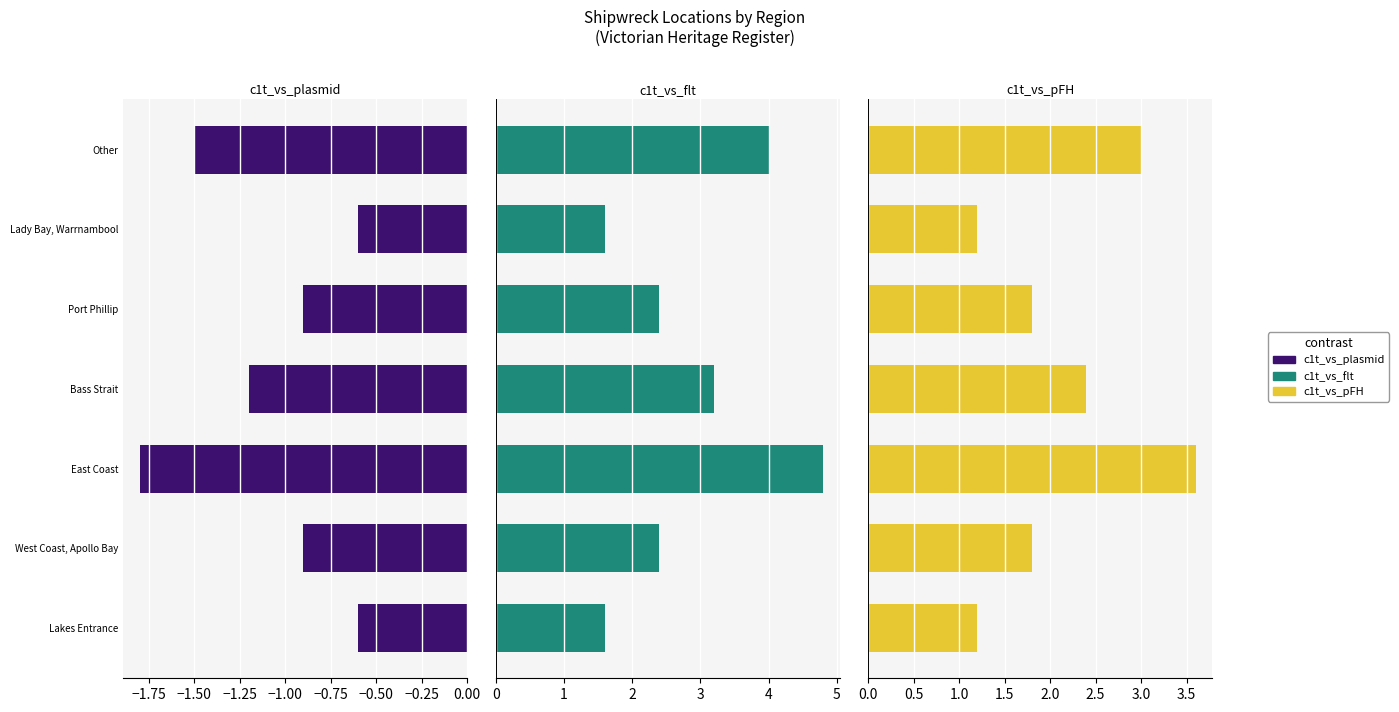

Reading left to right, list all the values displayed in this chart.

c1t_vs_plasmid: -0.6	-0.9	-1.8	-1.2	-0.9	-0.6	-1.5
c1t_vs_flt: 1.6	2.4	4.8	3.2	2.4	1.6	4.0
c1t_vs_pFH: 1.2	1.8	3.6	2.4	1.8	1.2	3.0